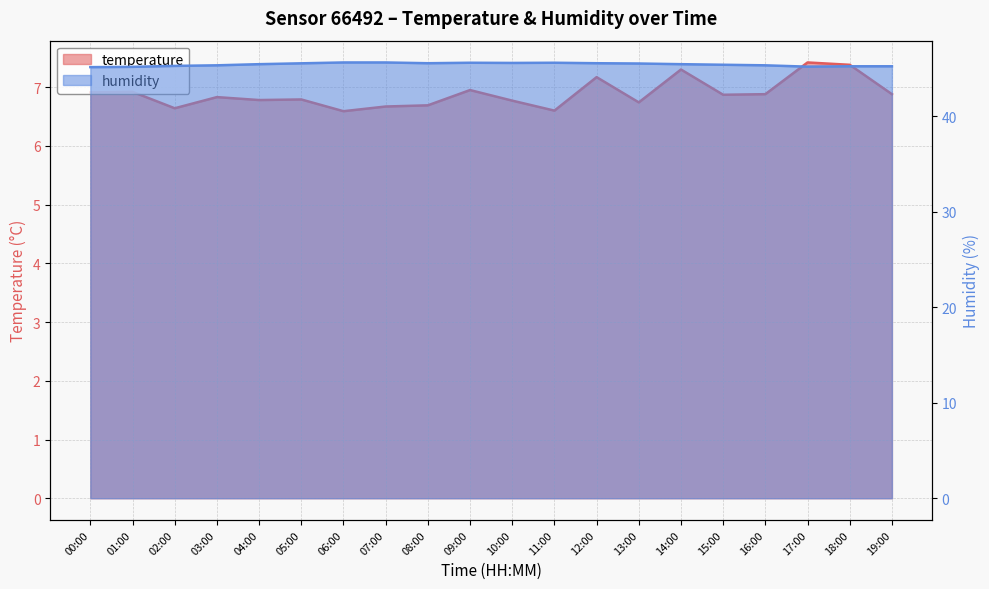

What is the value of the temperature point at the 15th from the left?

7.3